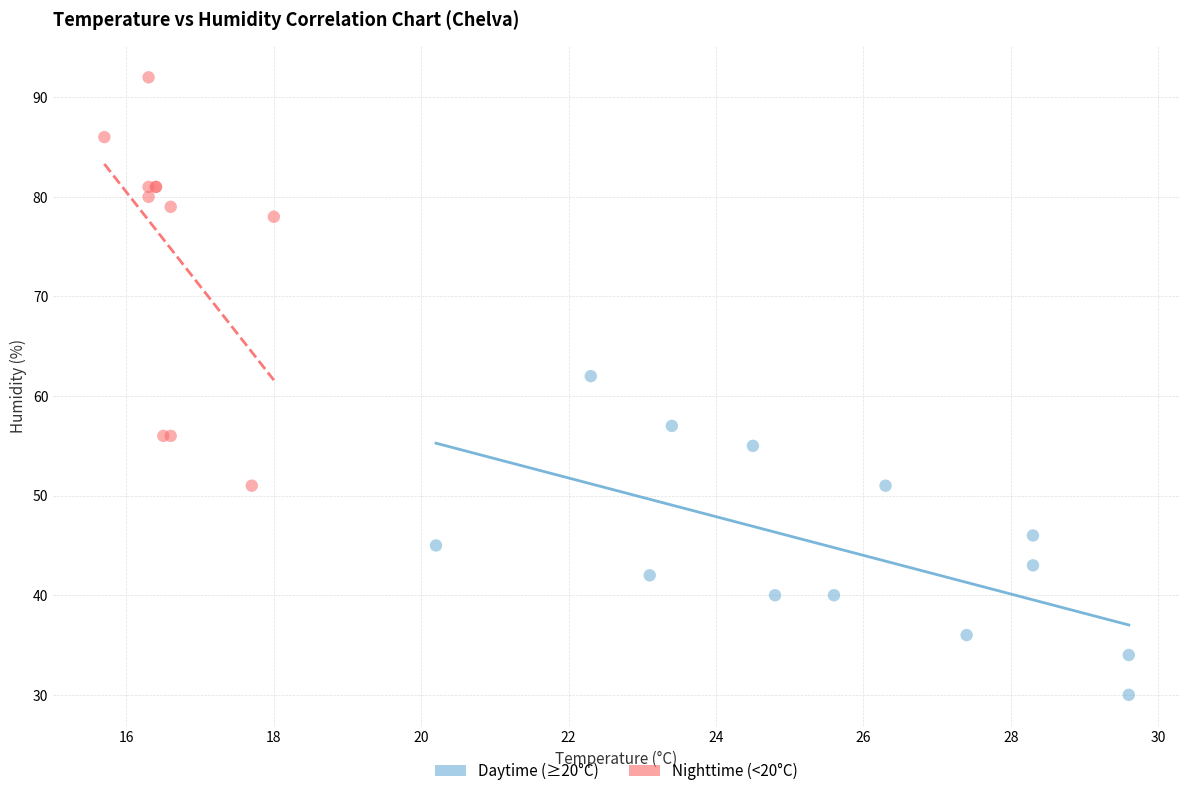

Which series reaches the maximum Y coordinate?

Nighttime (<20°C)